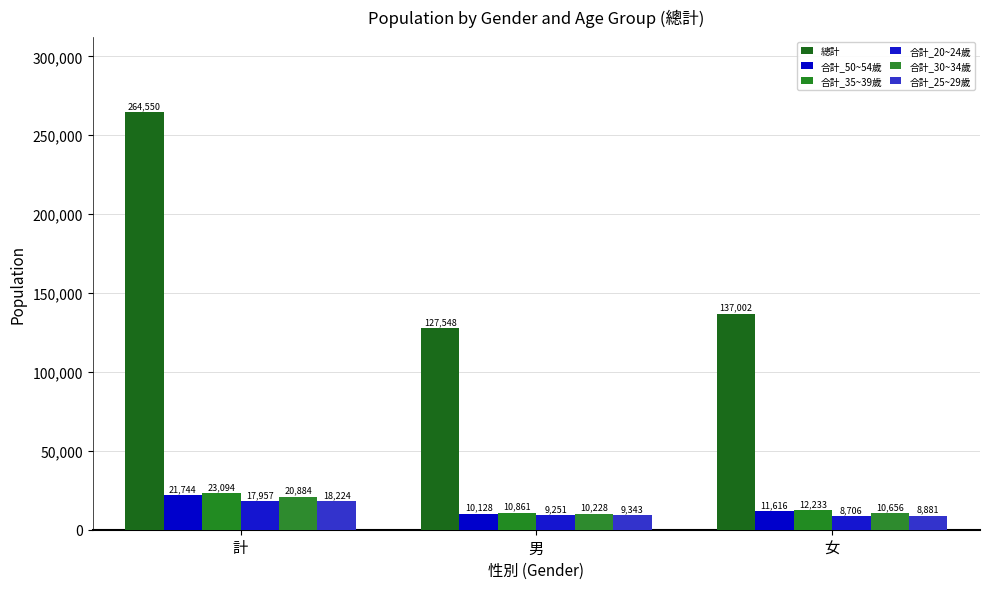

What is the highest value of the 合計_30~34歲 series?

20884